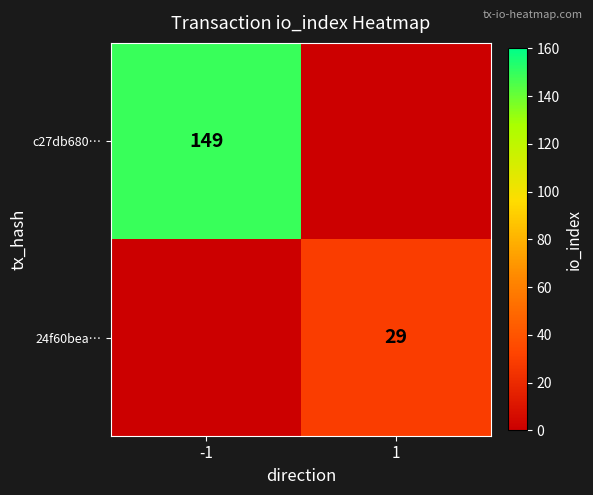

The c27db680… series shows 56 at -1. True or false?

False